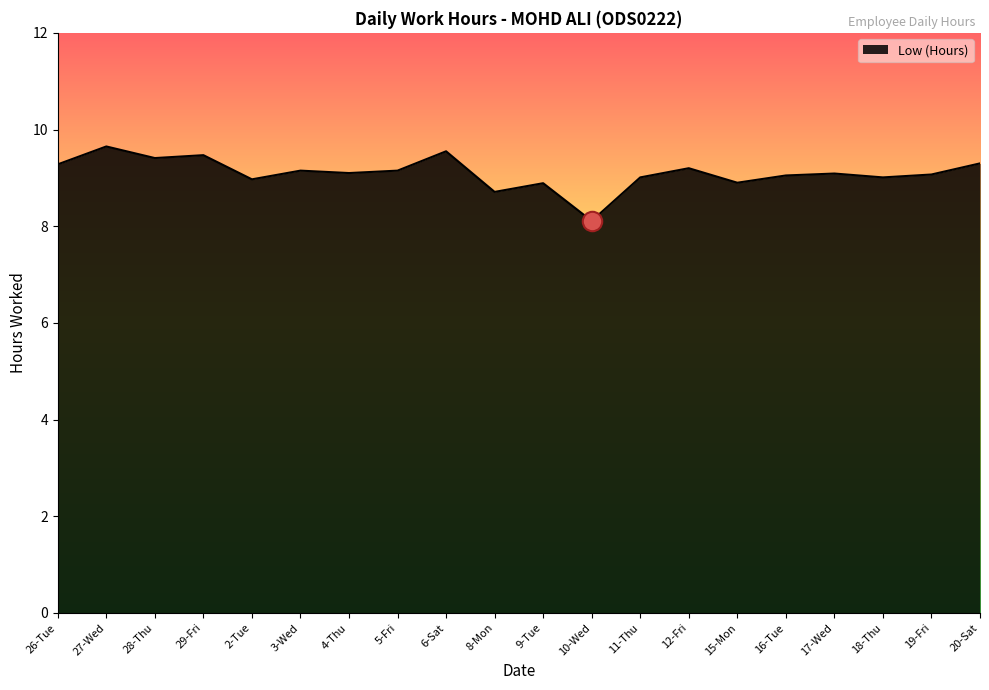

Read the value at 2-Tue.

9.0